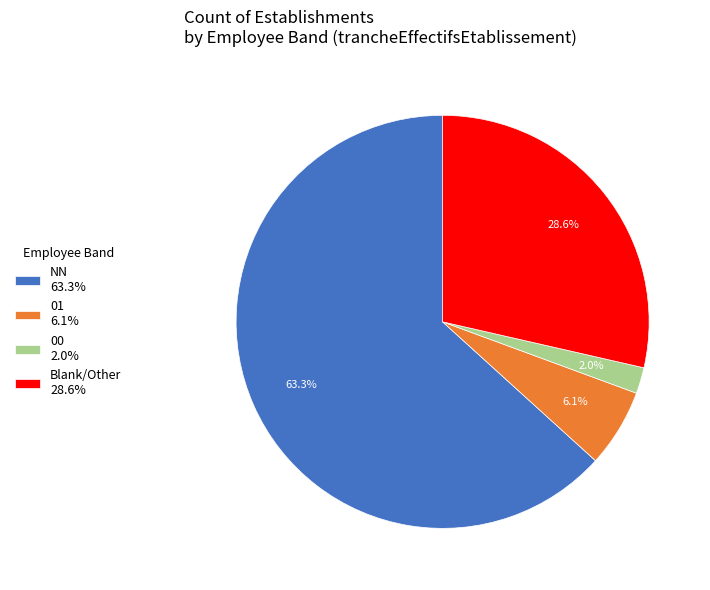

Rank the categories by value from lowest to highest.

00 2.0%, 01 6.1%, Blank/Other 28.6%, NN 63.3%